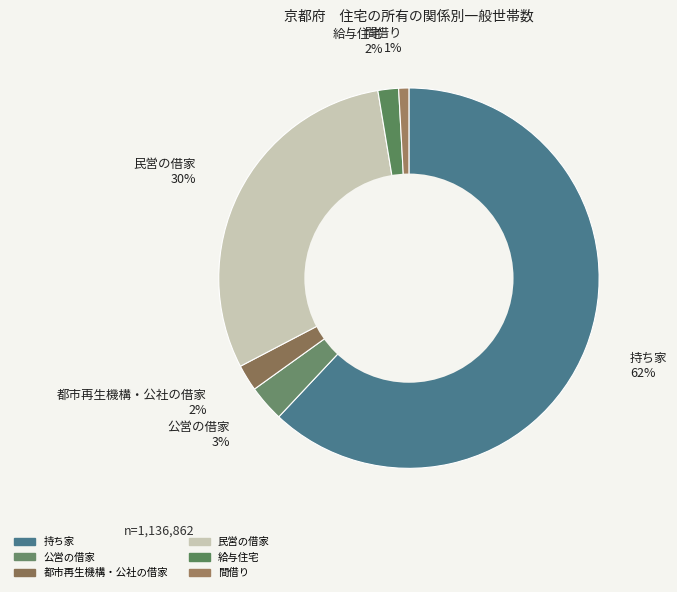

How many slices are in this pie chart?

6